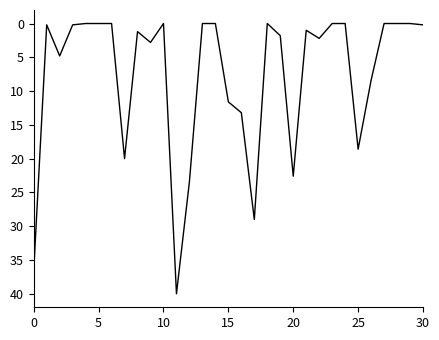

What is the difference between the maximum and minimum values?

40.0